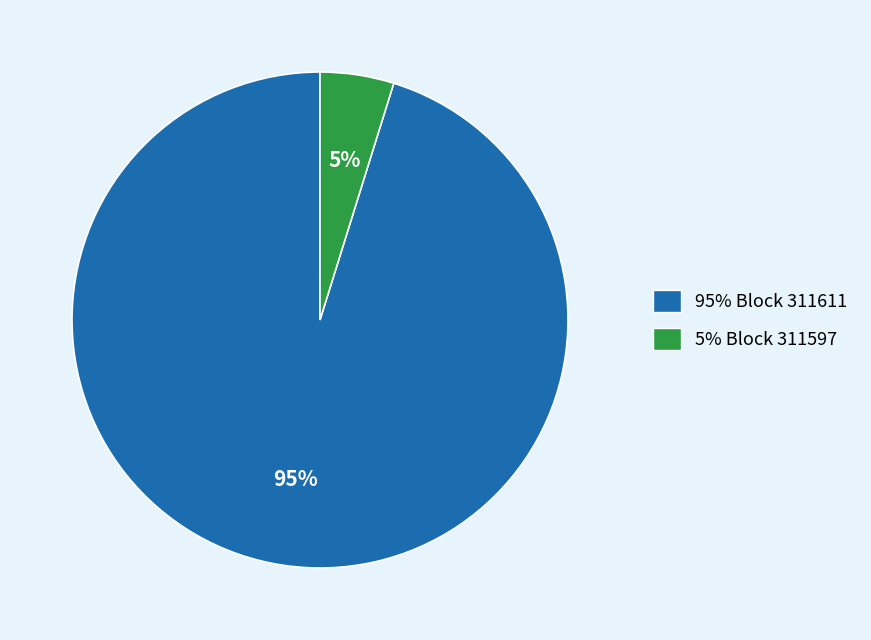

To the nearest percent, what is the average slice percentage?

50%